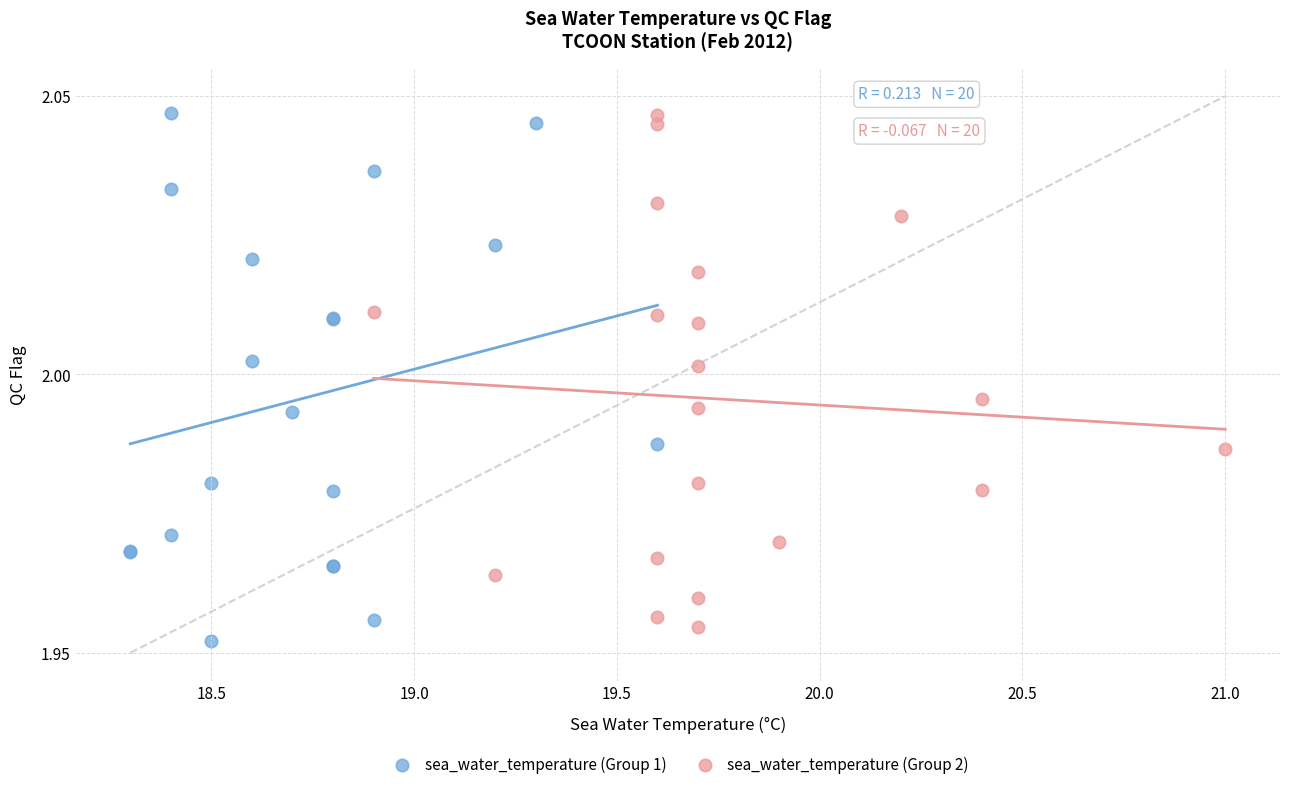

Which series reaches the minimum Y coordinate?

sea_water_temperature (Group 1)